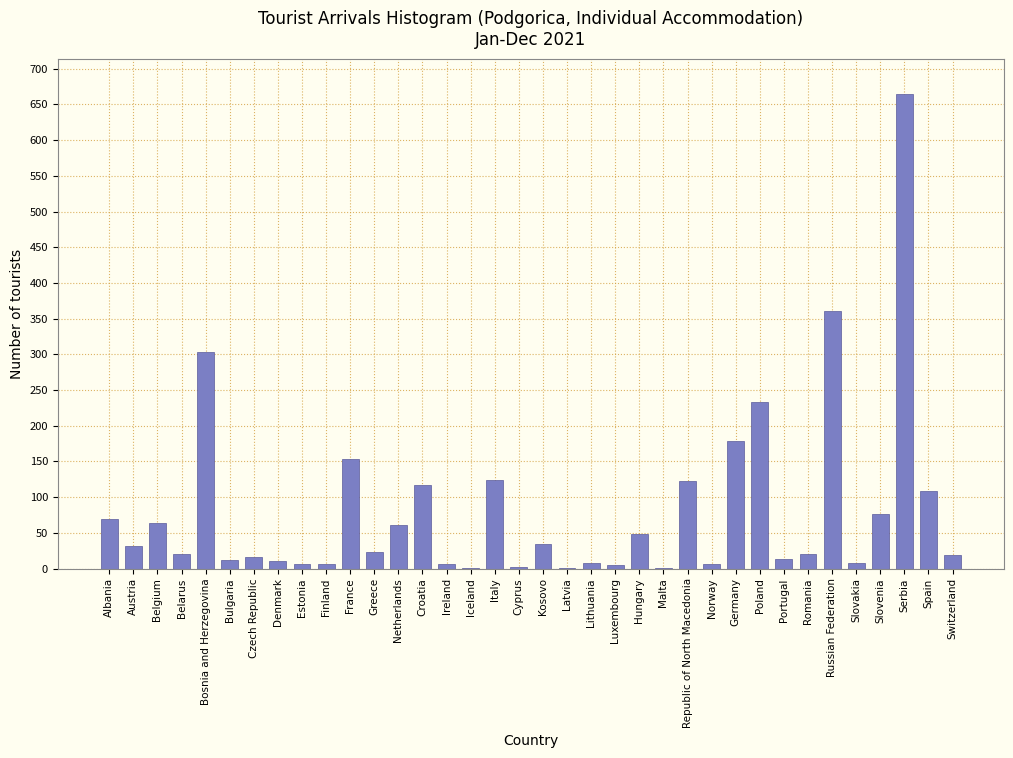

What is the greatest value displayed?

664